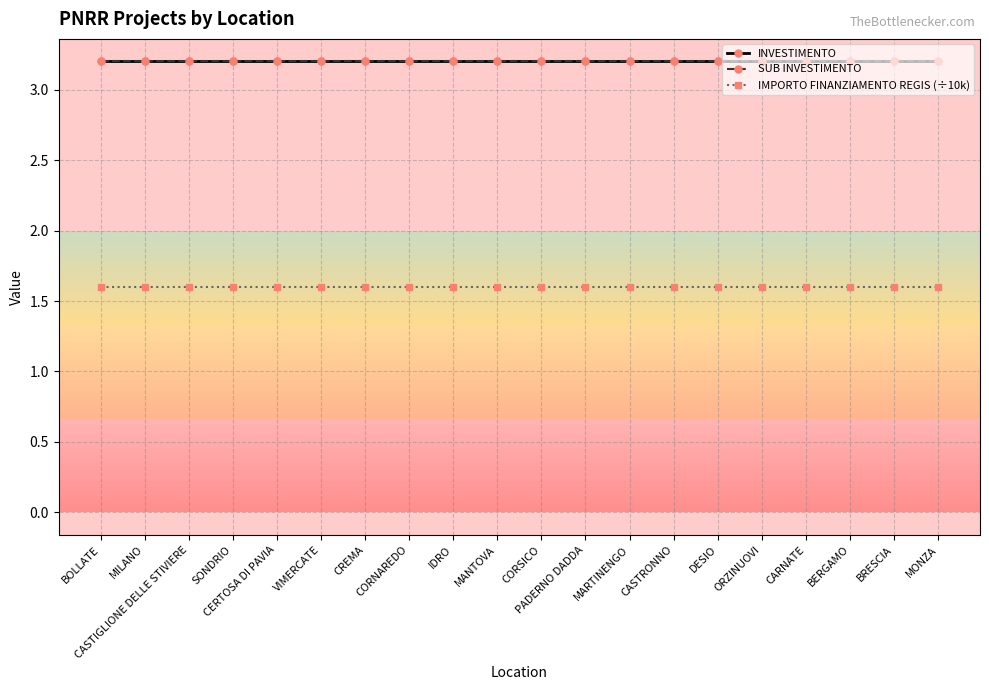

Does the chart have visible grid lines?

Yes